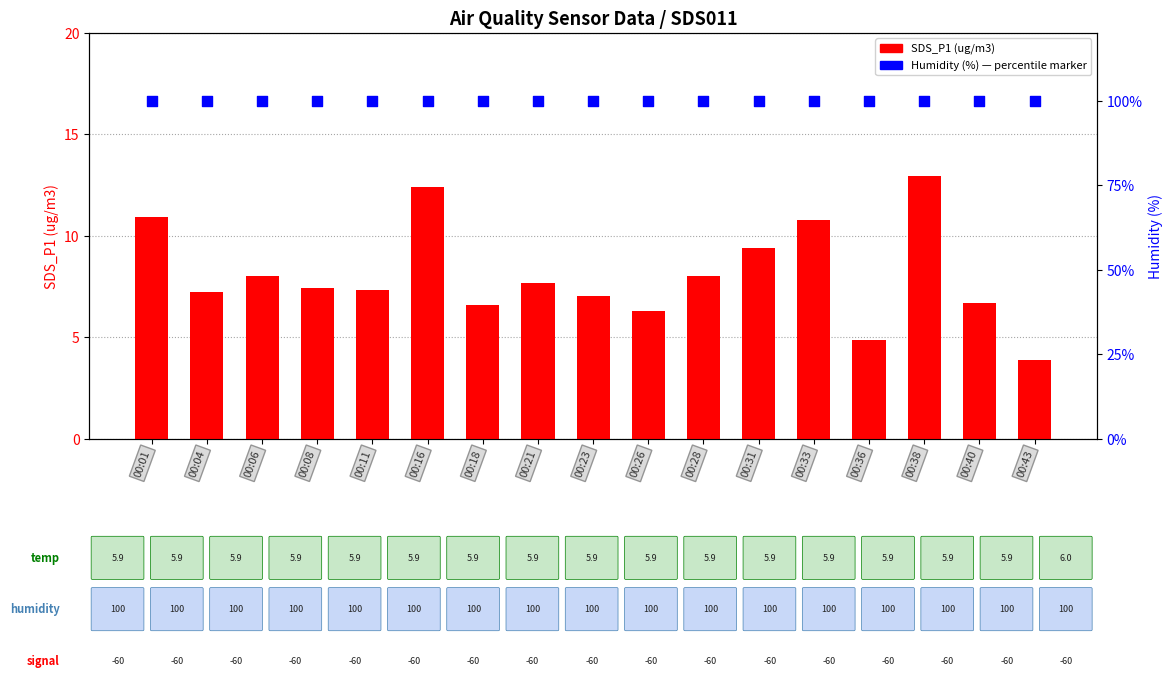

Which series contains the lowest Y value?

SDS_P1